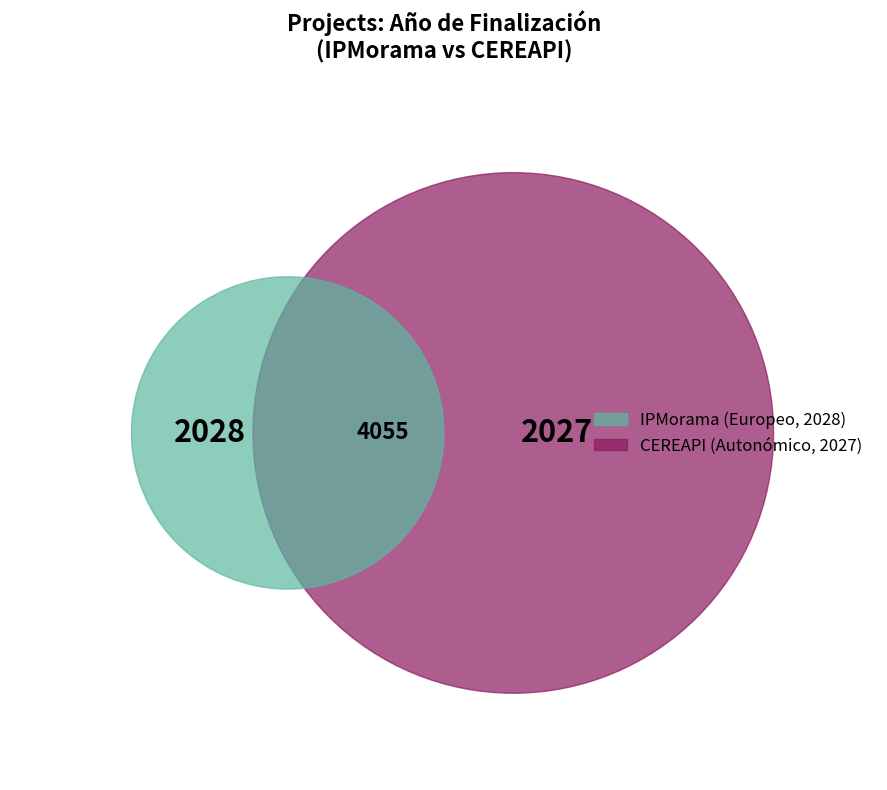

To the nearest percent, what percentage of the pie is IPMorama?

50%